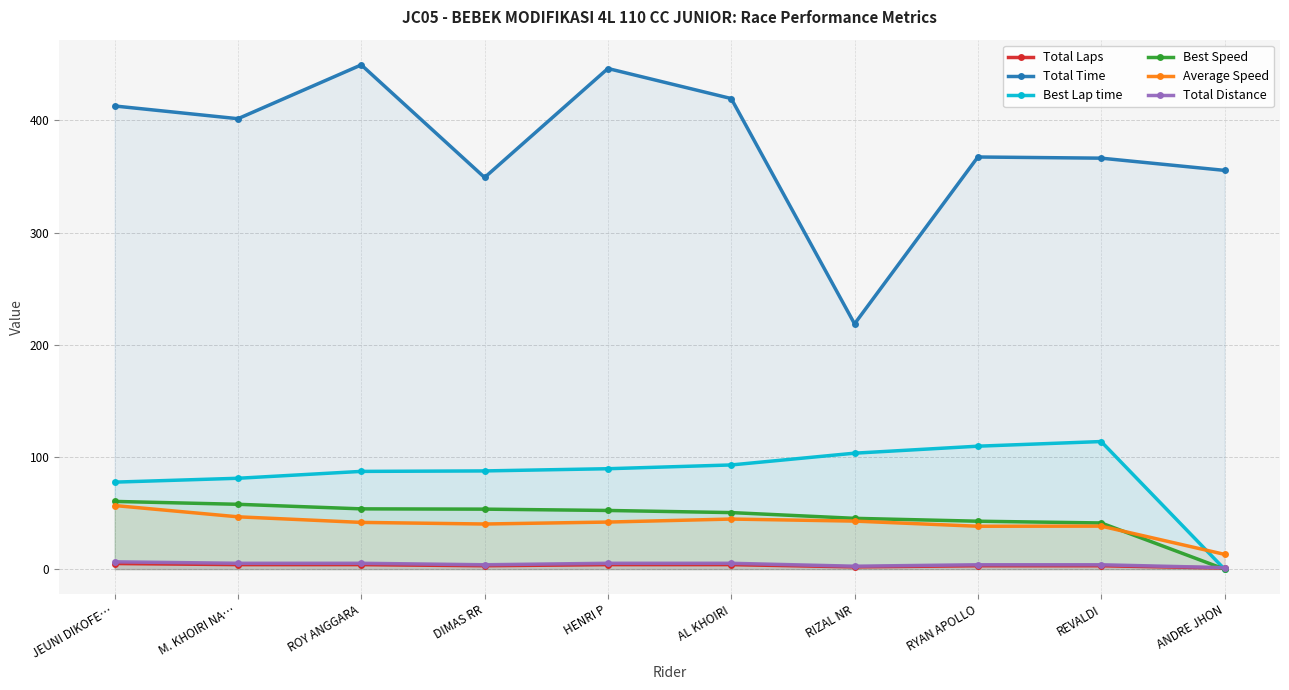

What is the average value of the Best Lap time series?

84.2